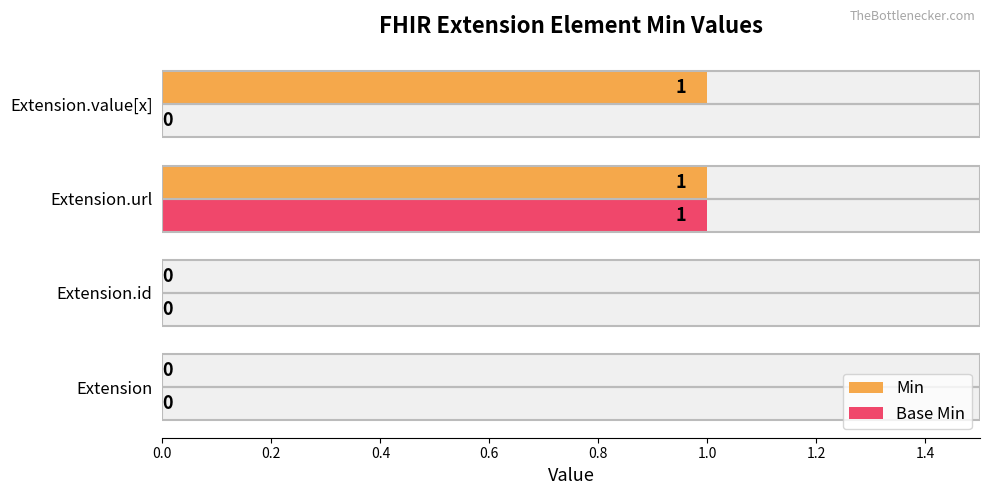

Are the bars horizontal?

Yes